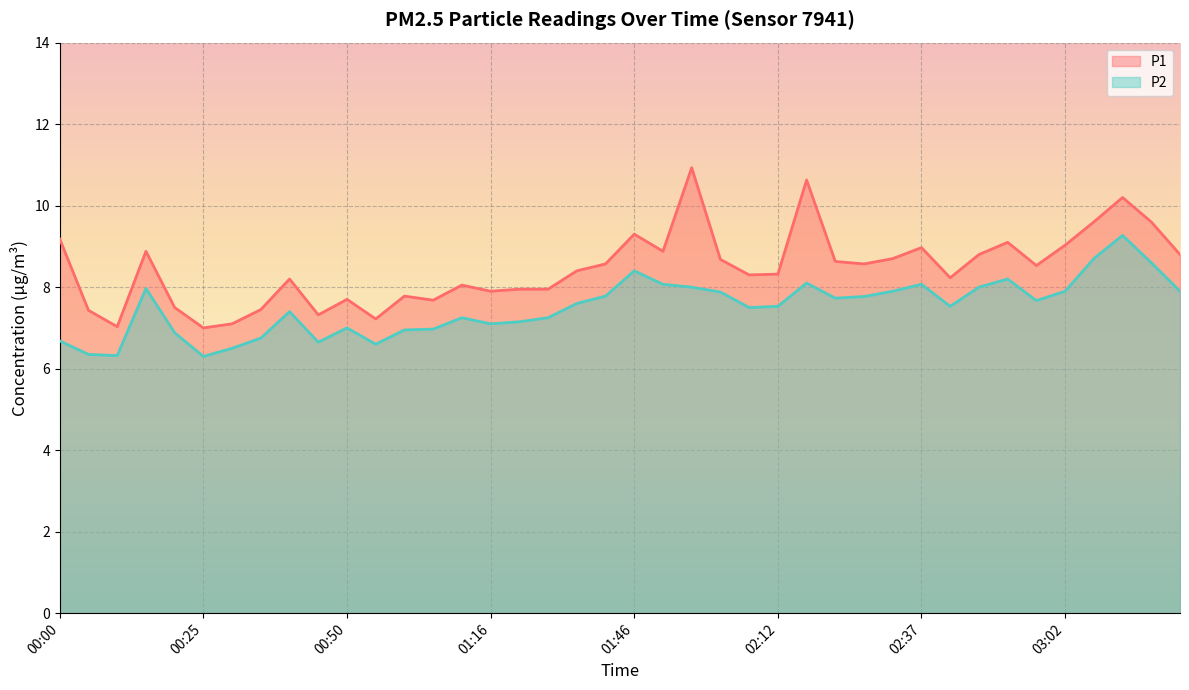

What position from the right is 01:21?

24